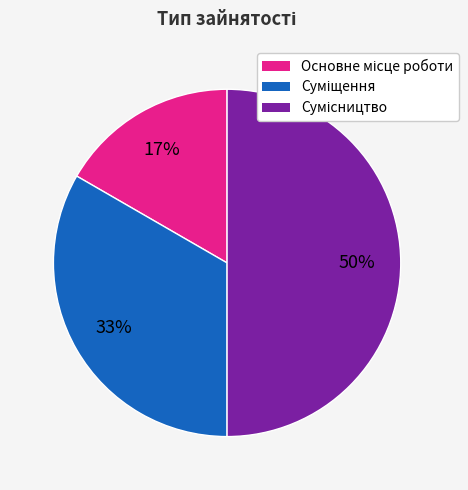

To the nearest percent, what is the average slice percentage?

33%